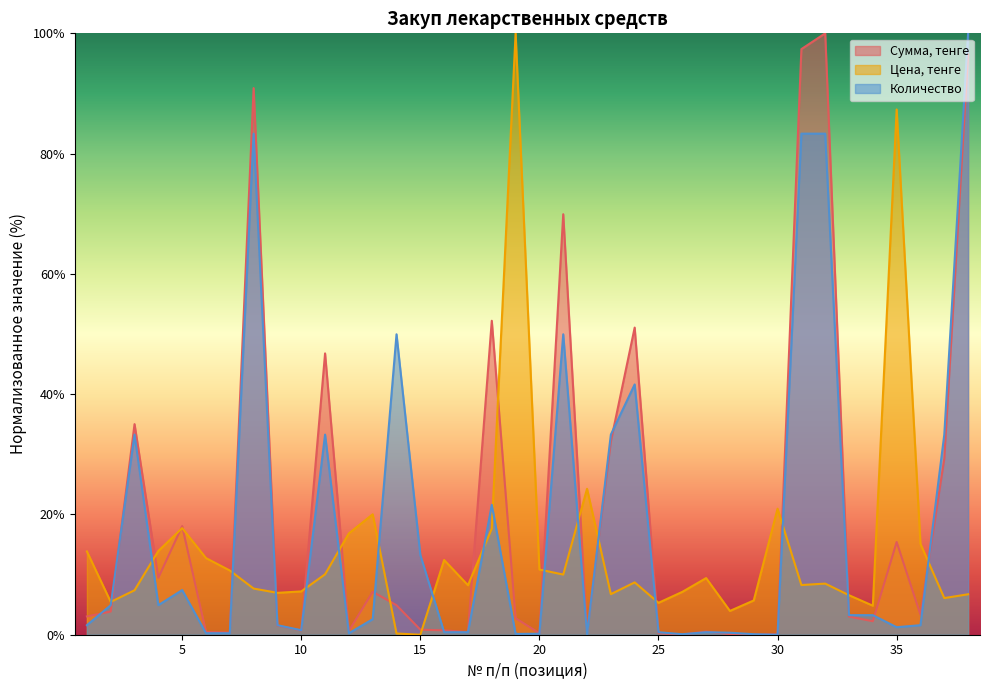

Is it true that Количество equals 43.1 at 30?

False